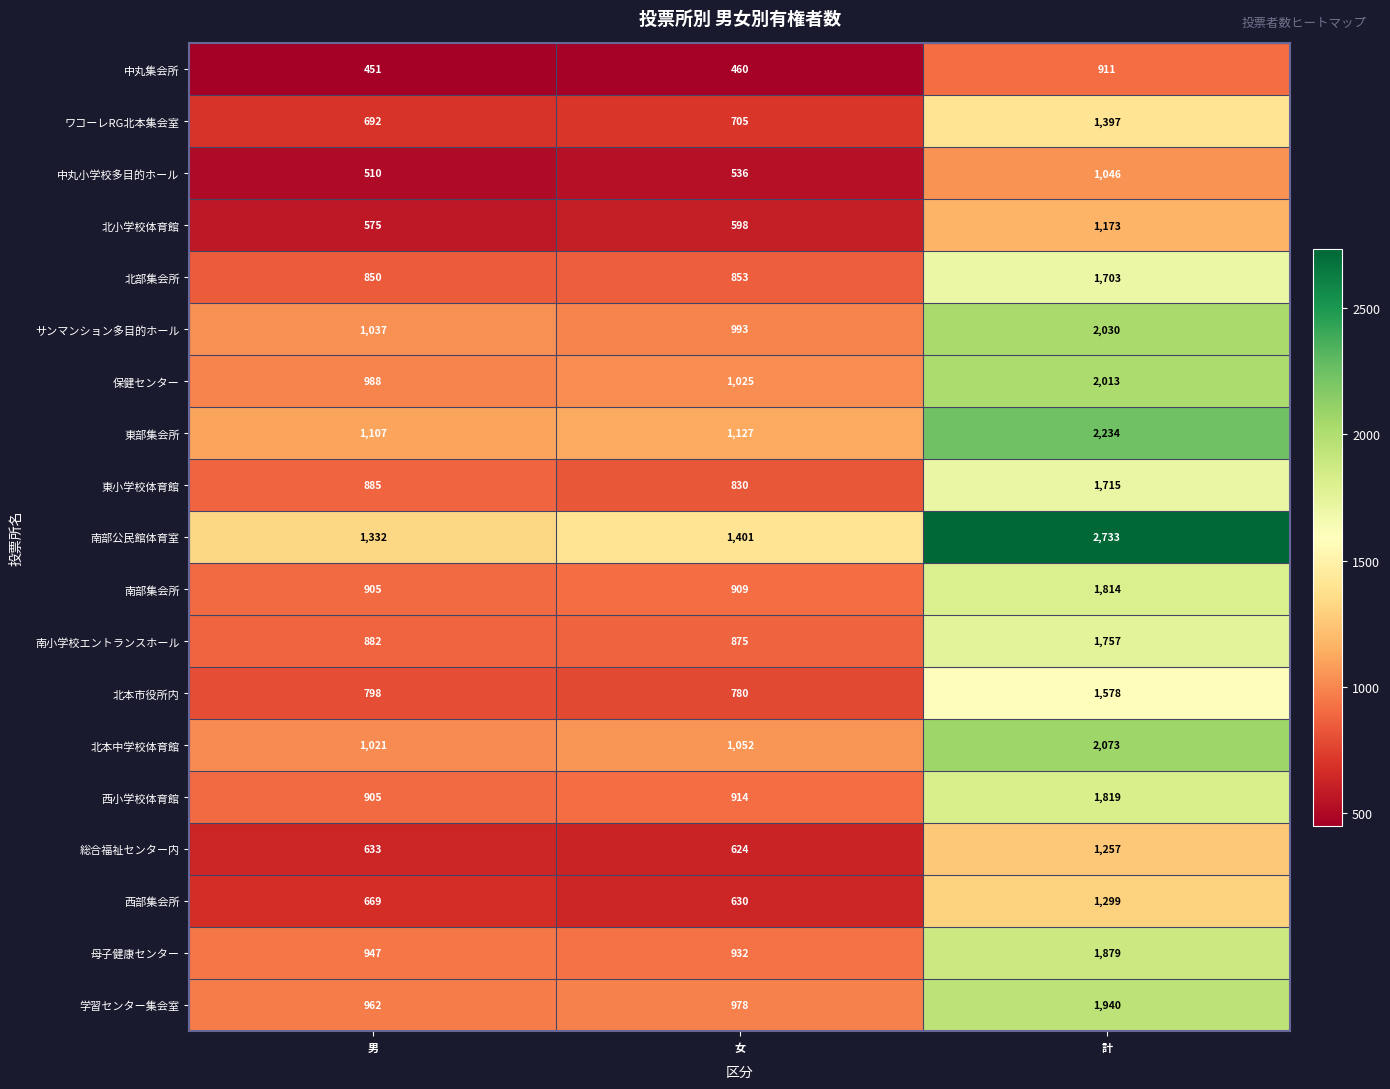

What is the difference between the maximum and minimum values in the 東小学校体育館 series?

885